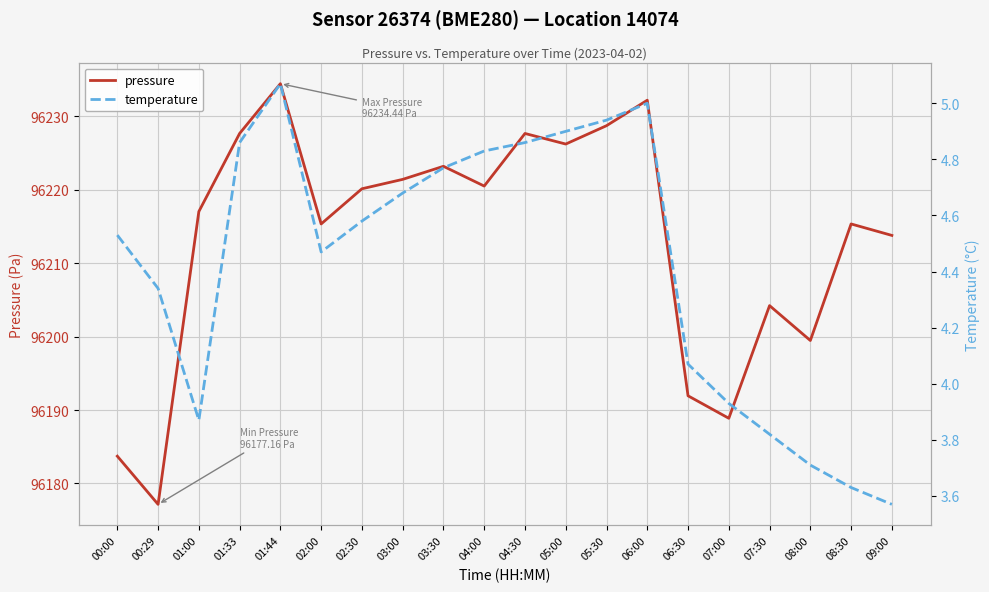

At how many categories does at least one series exceed 46091?

20